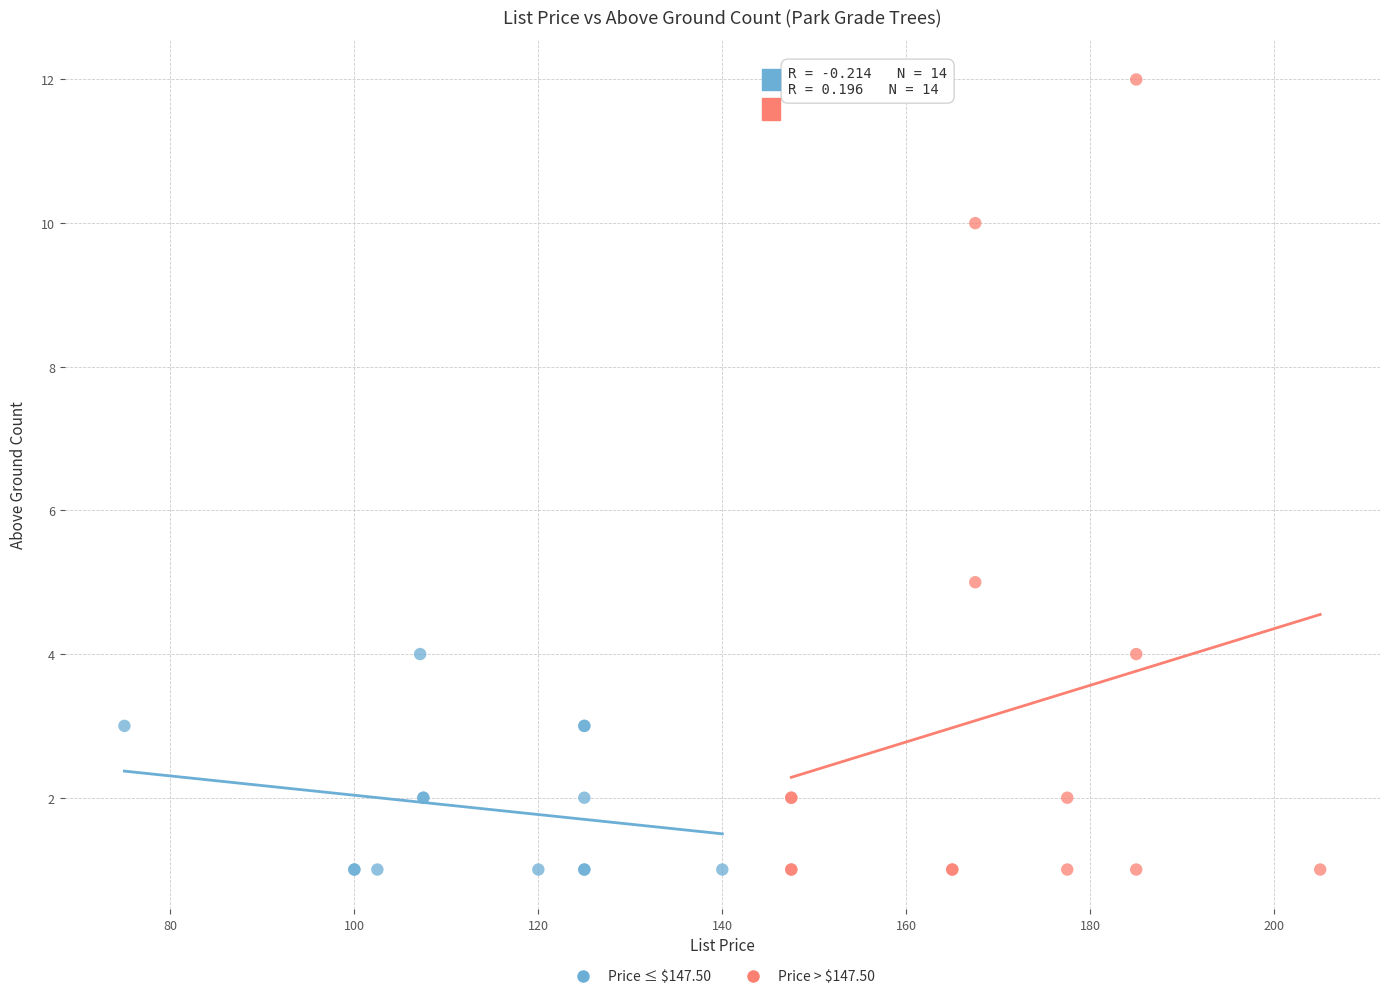

What are all the series names shown in the legend?

Price ≤ $147.50, Price > $147.50